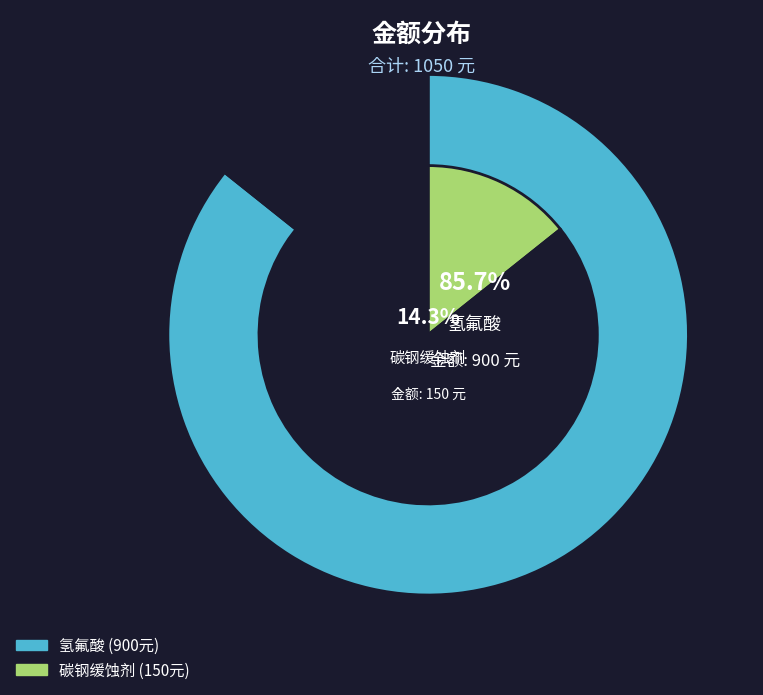

To the nearest percent, what is the difference between the largest and smallest slice percentages?

71%